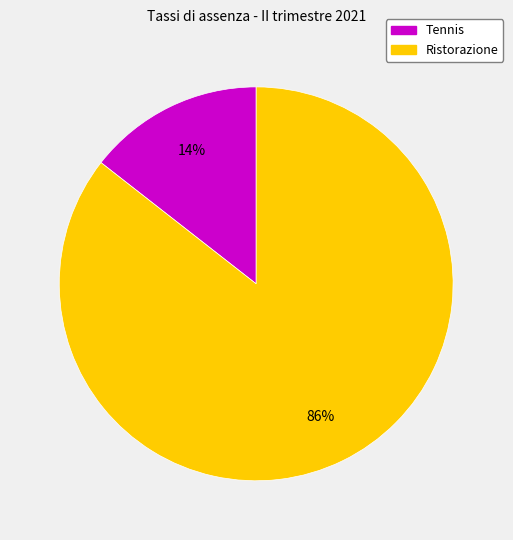

Is it true that Ristorazione is 95% of the pie?

False